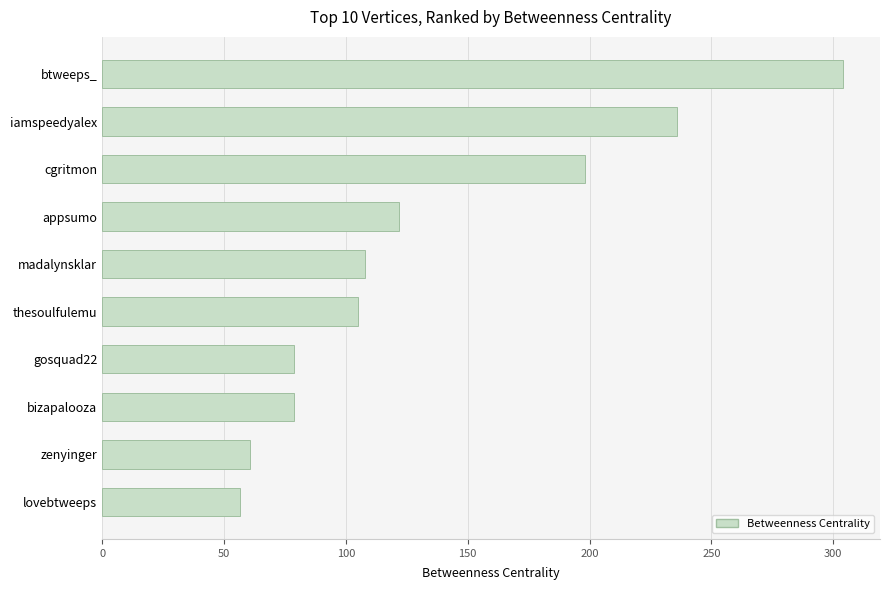

Reading top to bottom, extract all data points from this chart.

btweeps_=304.0	iamspeedyalex=236.0	cgritmon=198.2	appsumo=122.0	madalynsklar=108.0	thesoulfulemu=105.2	gosquad22=78.7	bizapalooza=78.7	zenyinger=60.9	lovebtweeps=56.4